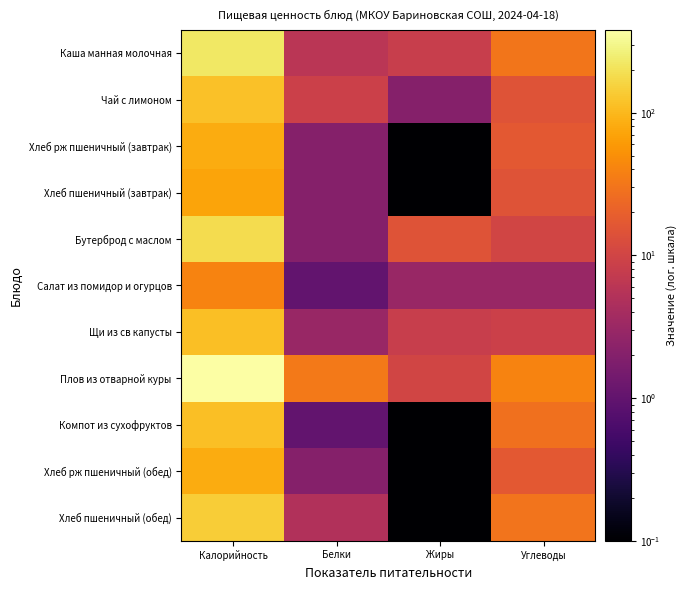

Which has a higher value, Белки or Углеводы?

Углеводы